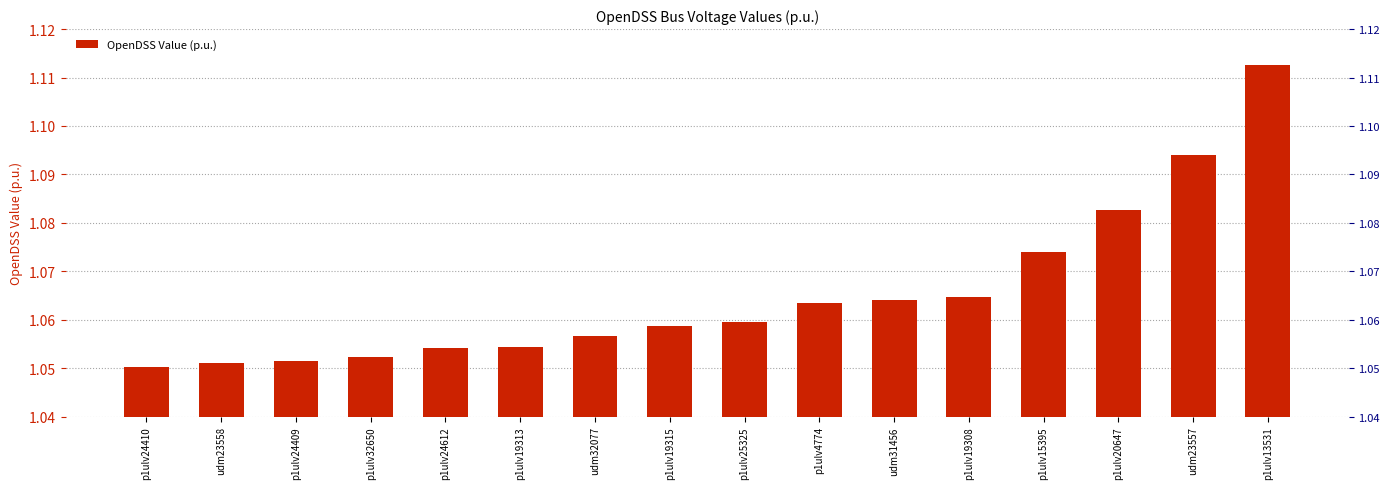

What is the average value?

1.1